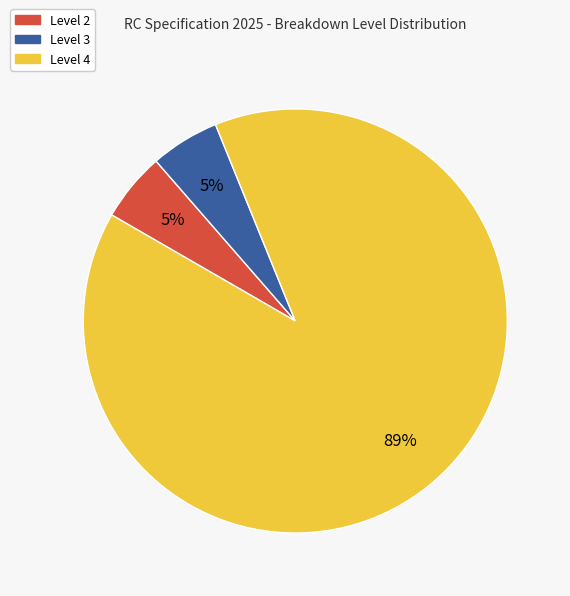

What is the largest slice in the pie chart?

Level 4